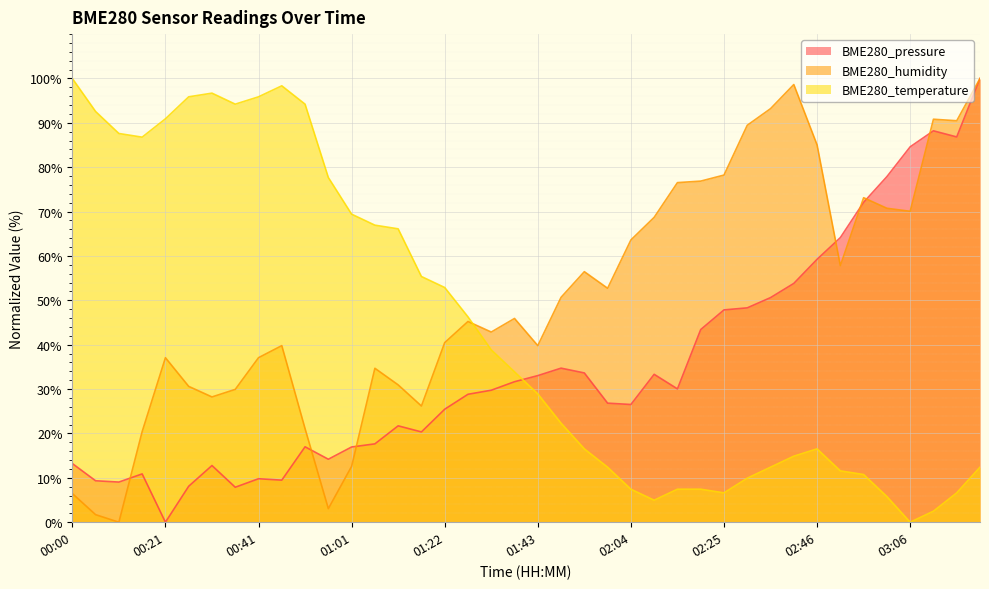

At 00:51, list the series in order from smallest to largest.

BME280_pressure, BME280_humidity, BME280_temperature